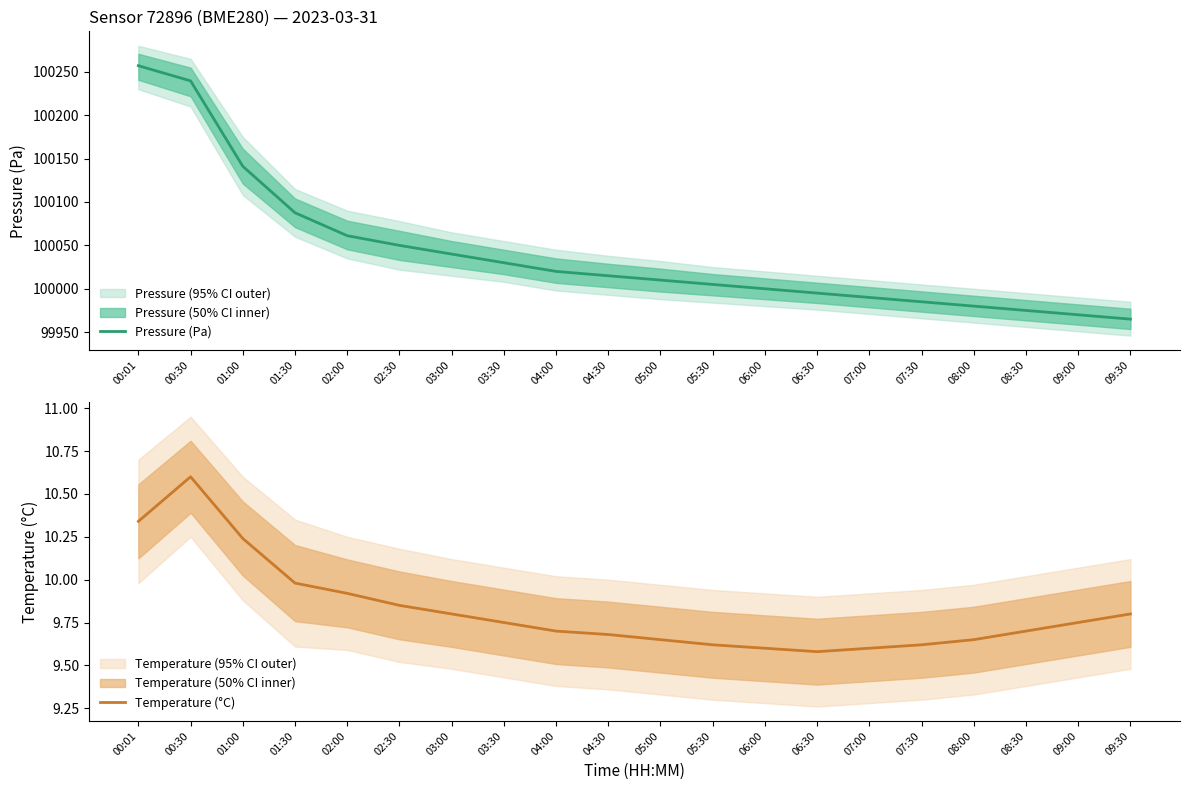

Where is the first local maximum for Temperature (°C)?

00:30